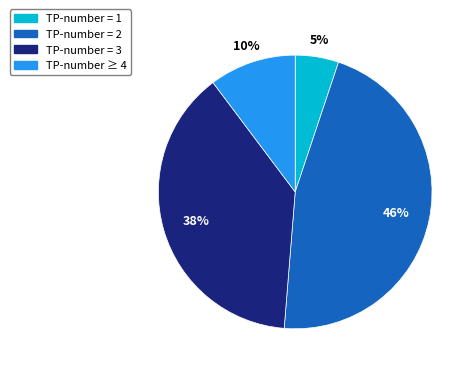

Does any single category account for the majority?

No